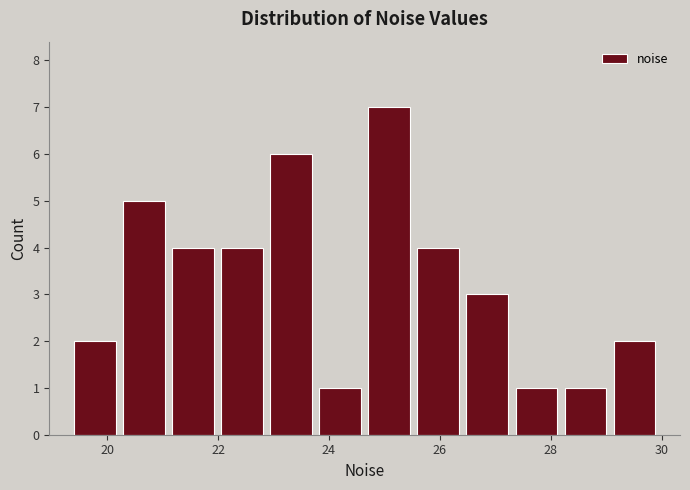

Which range on the x-axis has the tallest bar?

24.6 to 25.6